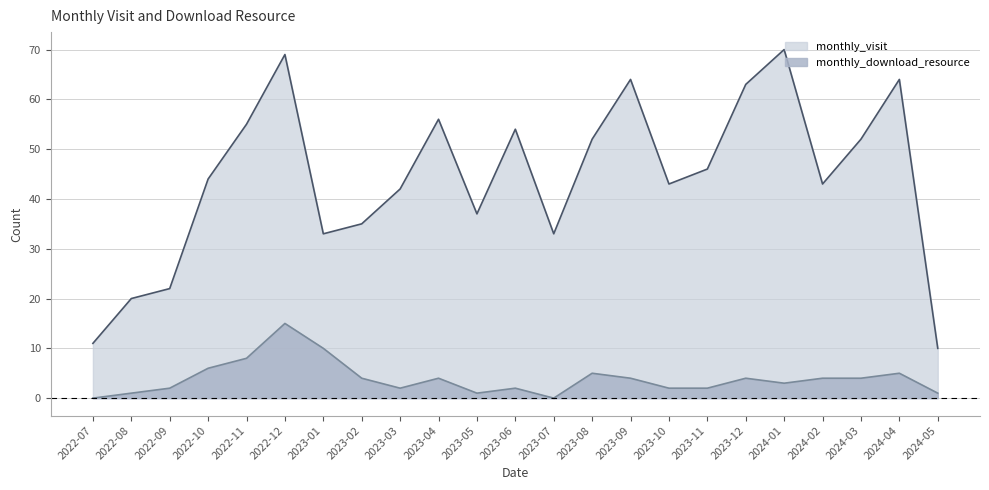

The monthly_visit series shows 23 at 2023-10. True or false?

False